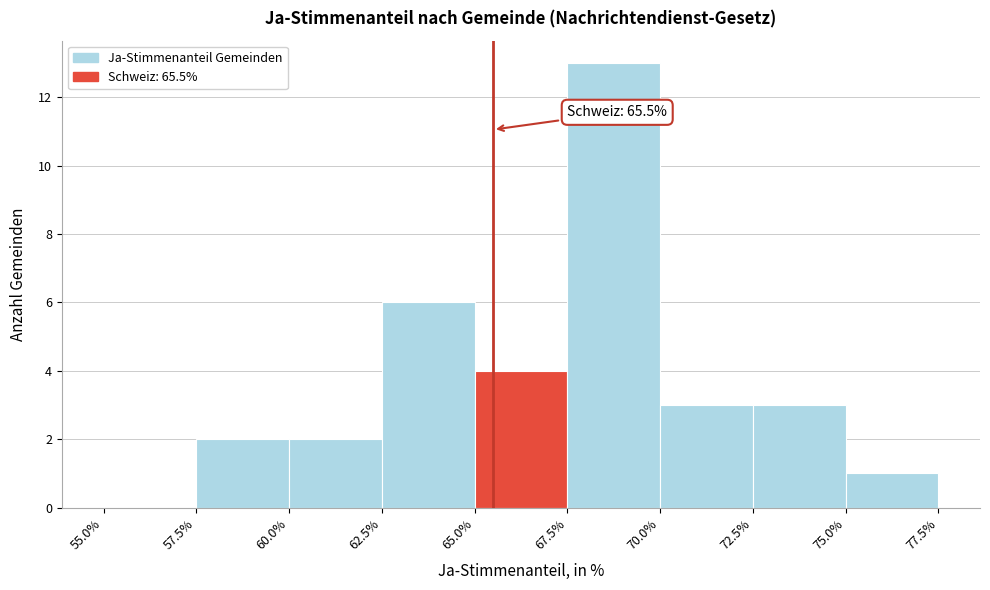

Over which range of the x-axis is the bar tallest?

67.5% to 70.0%